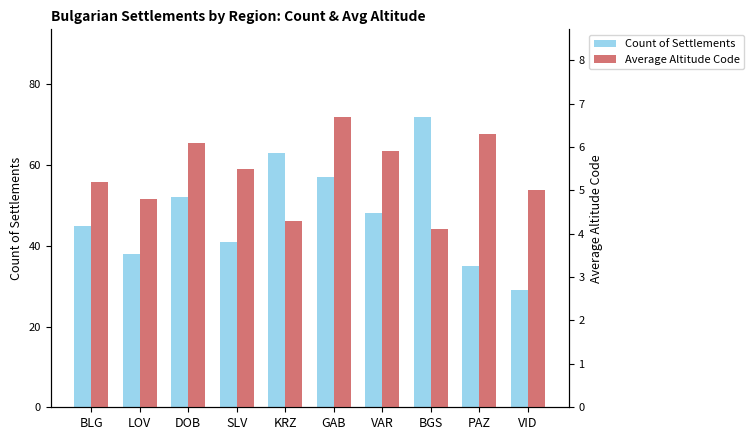

What is the smallest value displayed?

4.1